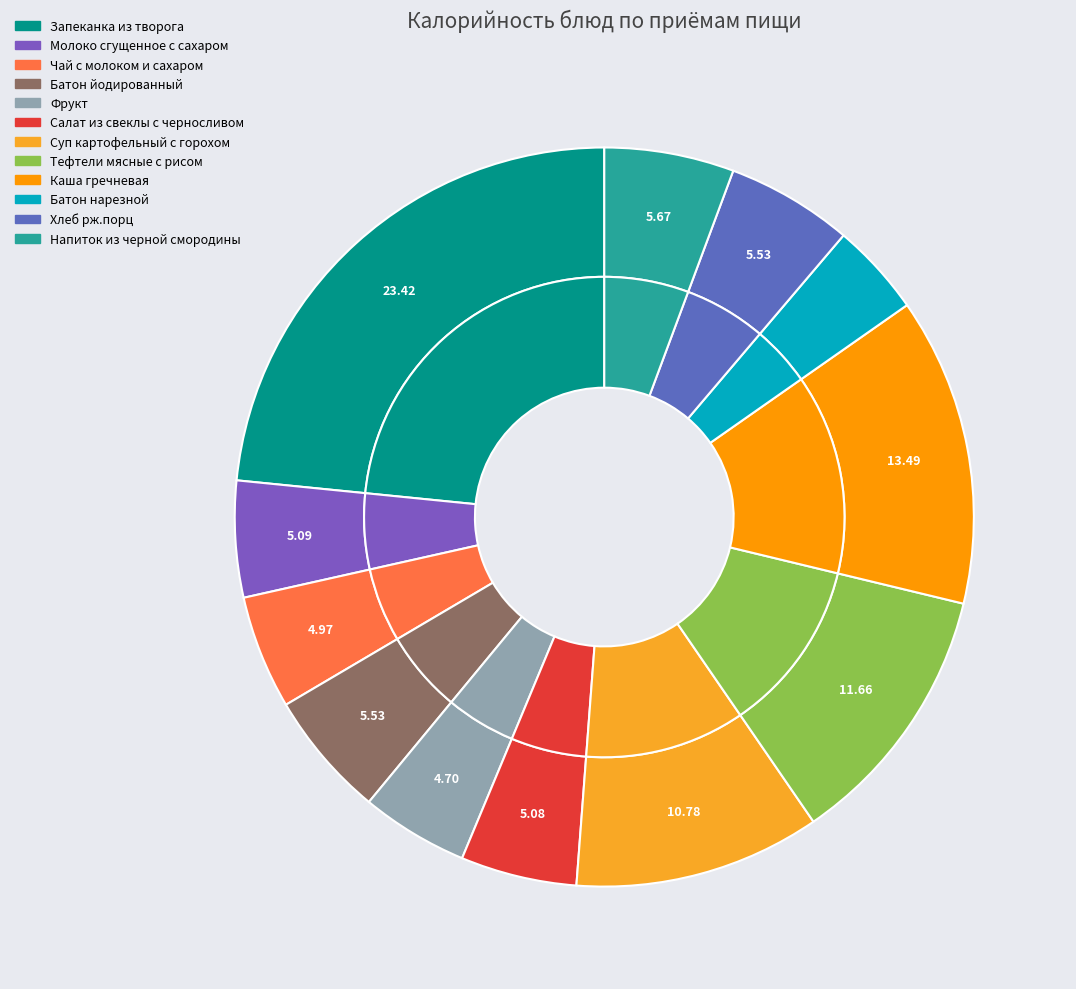

Which has a higher value, Салат из свеклы с черносливом or Запеканка из творога?

Запеканка из творога